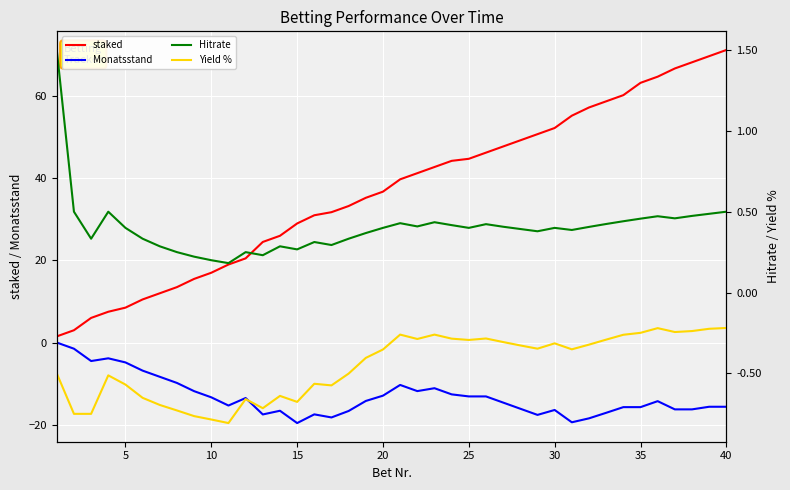

Is it true that Monatsstand equals -12.9 at 20?

True